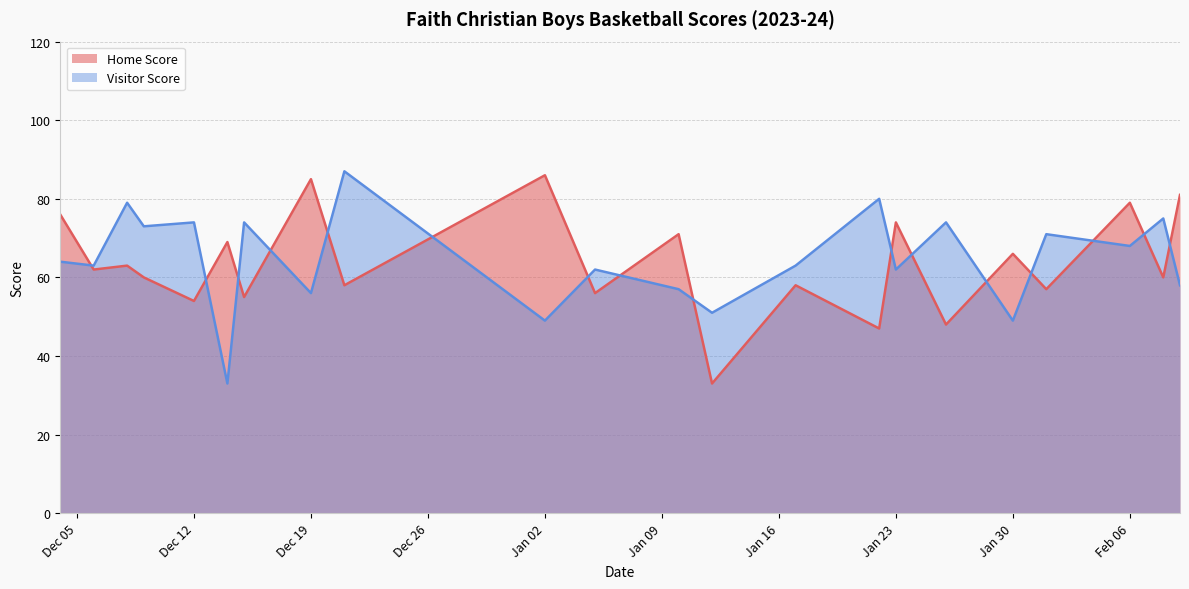

Which series has the widest spread of values?

Visitor Score